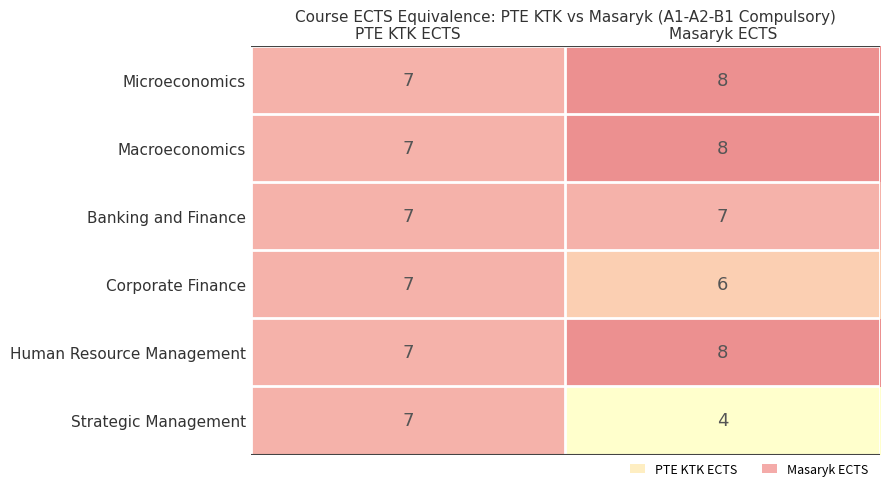

Reading right to left, extract all data points from this chart.

Microeconomics: 8	7
Macroeconomics: 8	7
Banking and Finance: 7	7
Corporate Finance: 6	7
Human Resource Management: 8	7
Strategic Management: 4	7